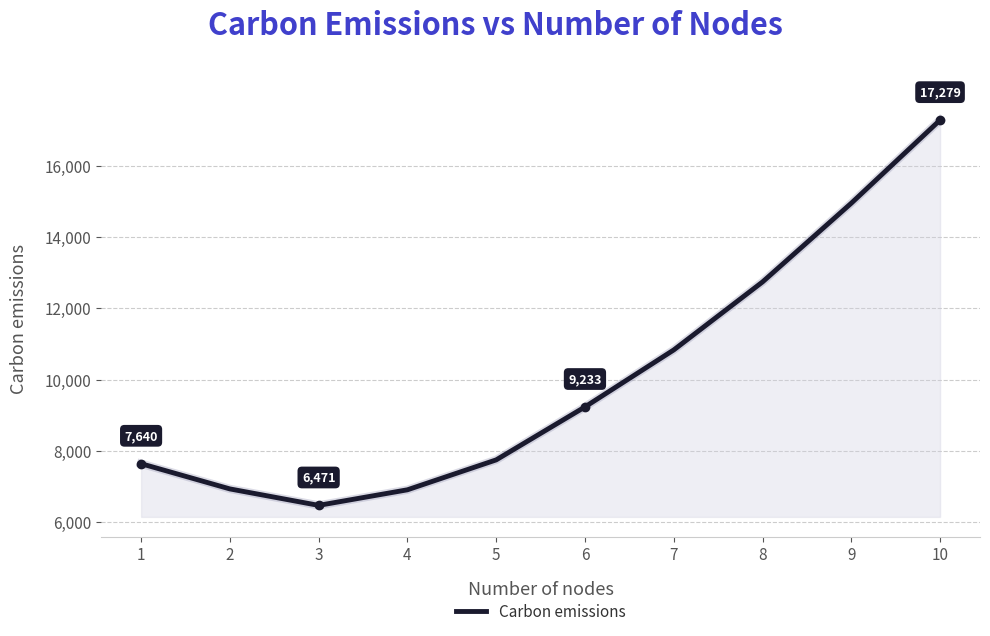

What is the maximum value shown in the chart?

17279.1